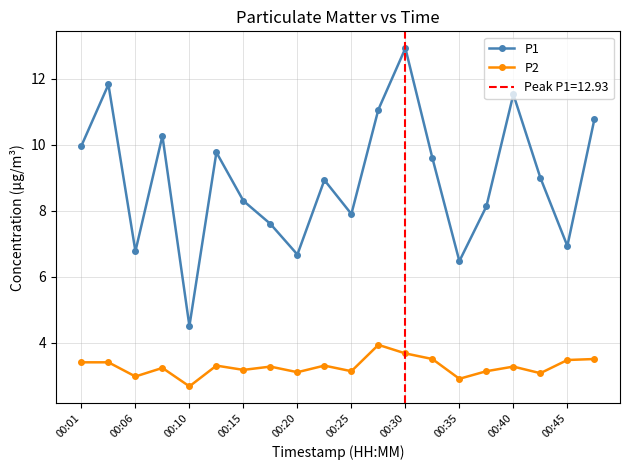

In P1, how many points are lower than both neighbors (excluding endpoints)?

6